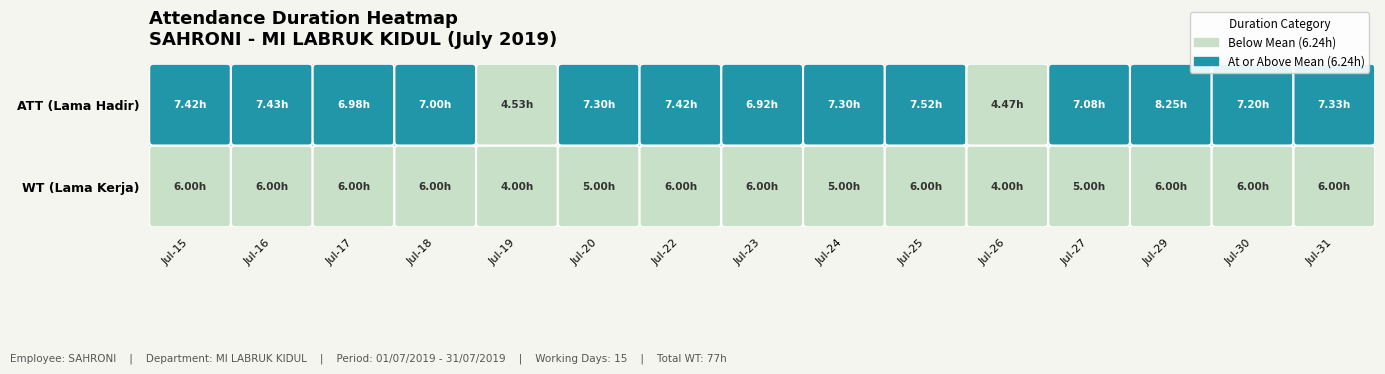

At Jul-15, list the series in order from largest to smallest.

ATT (Lama Hadir), WT (Lama Kerja)